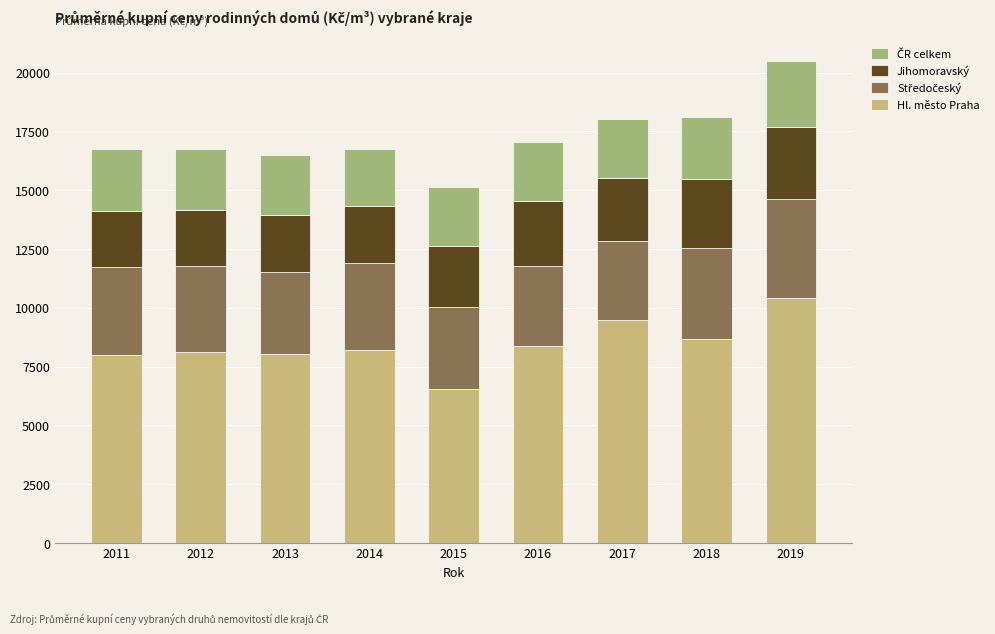

What is the maximum value for Hl. město Praha?

10403